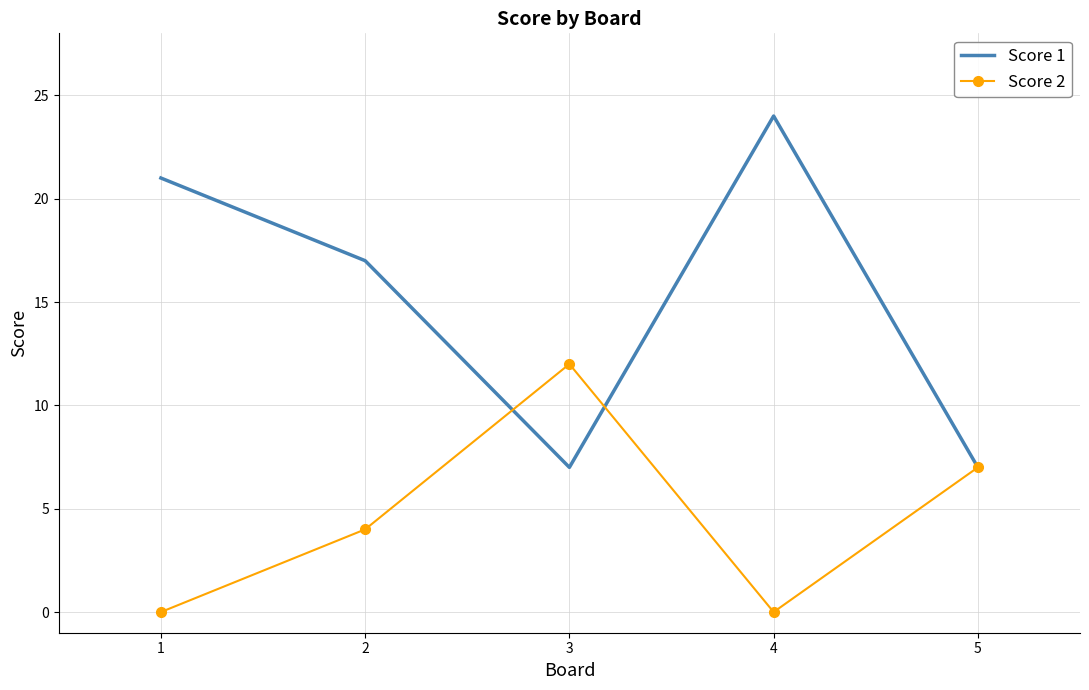

List the series in order of their overall mean, highest first.

Score 1, Score 2